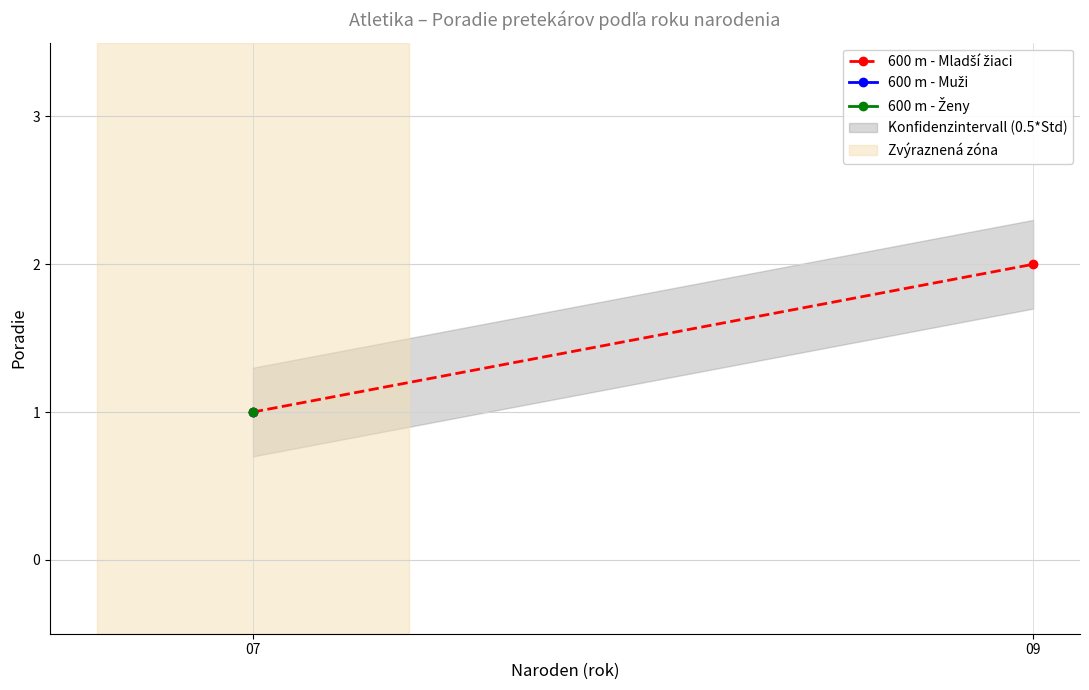

Reading left to right, what are all the values shown in this chart?

07=1	09=2